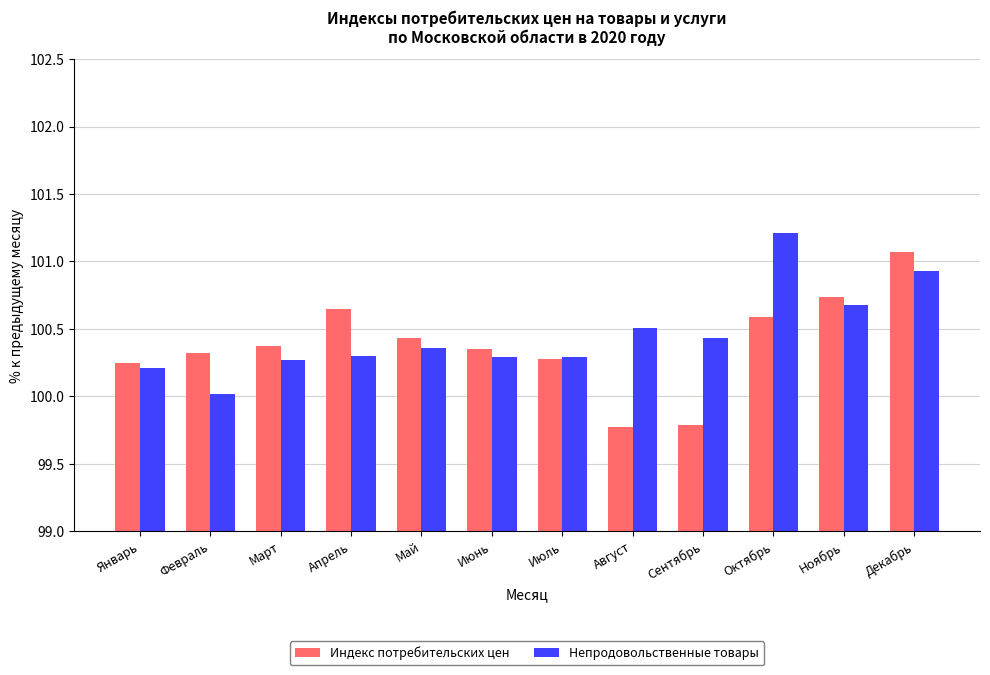

Which series has the largest total across all categories?

Непродовольственные товары